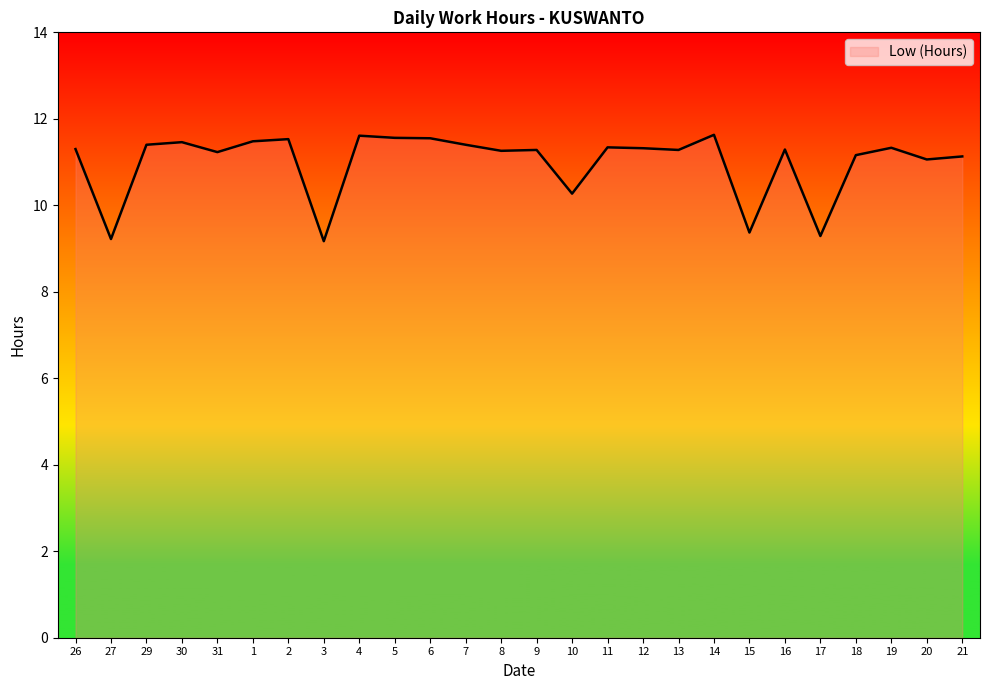

Where does the data first go above 11?

26